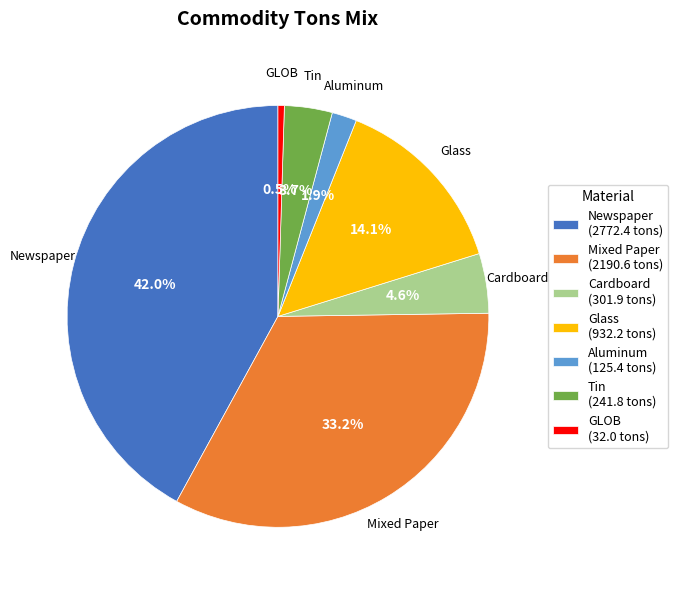

Is there a majority slice in this chart?

No